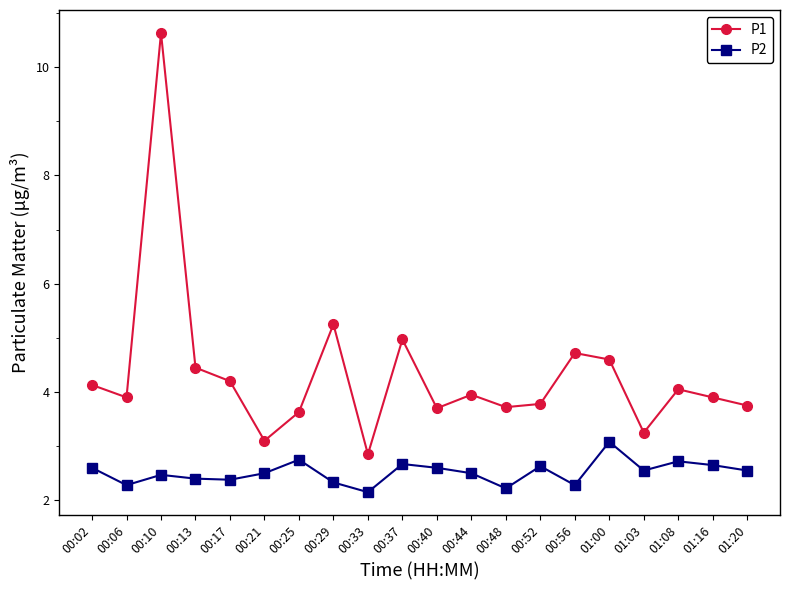

Which series has the widest spread of values?

P1